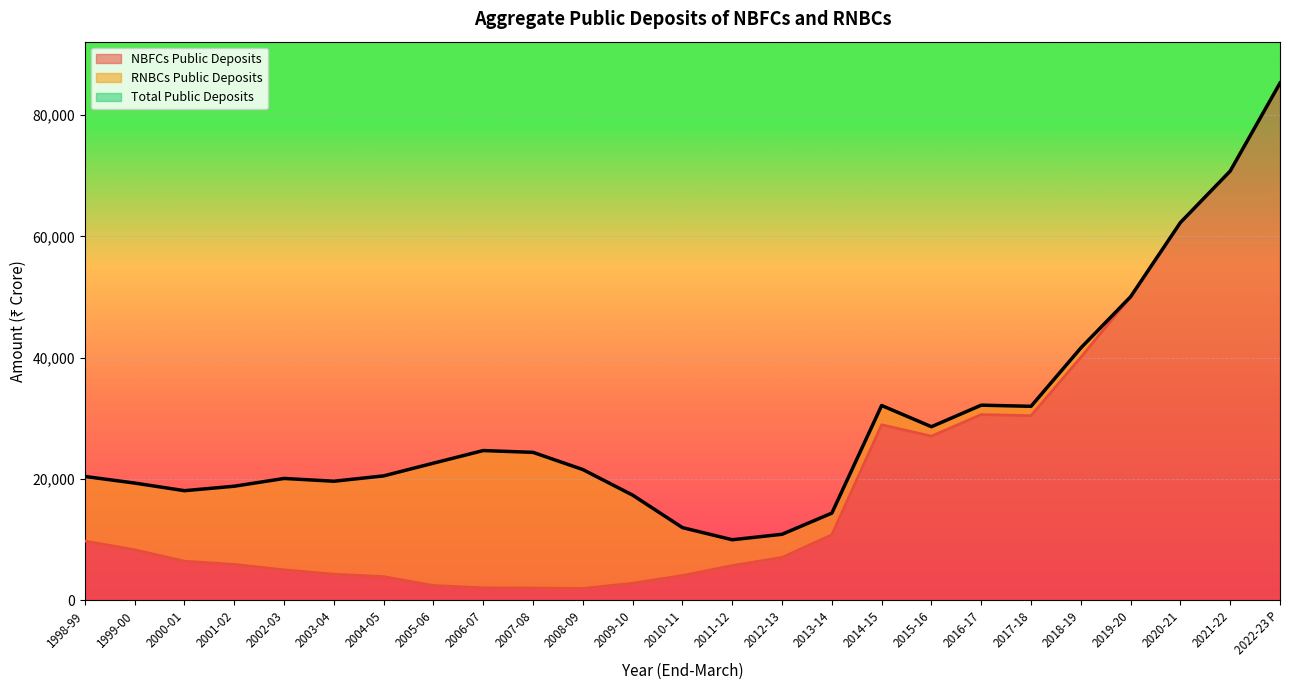

At which label does NBFCs Public Deposits reach its peak?

2022-23 P